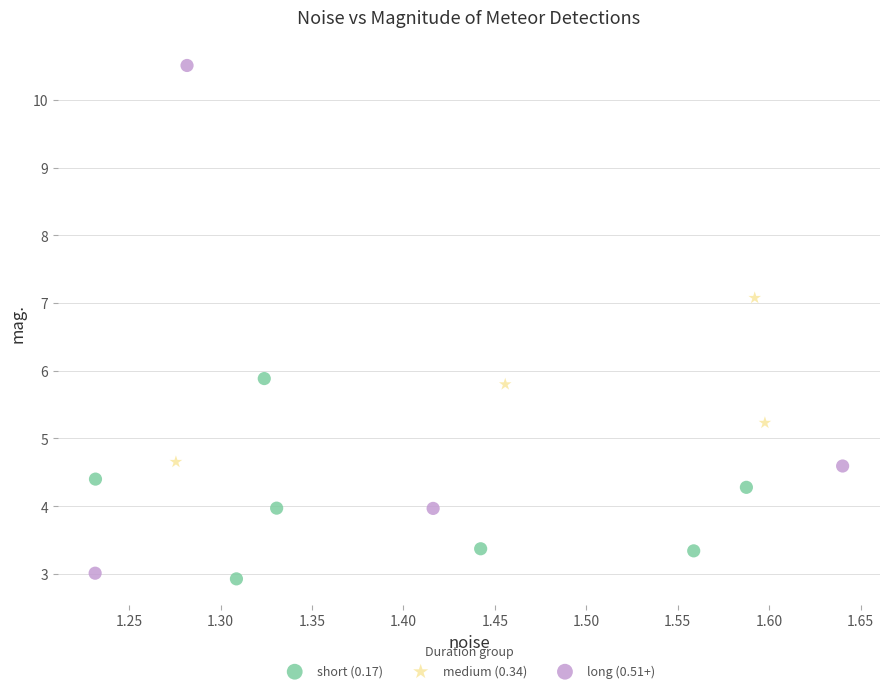

What are all the series names shown in the legend?

short (0.17), medium (0.34), long (0.51+)